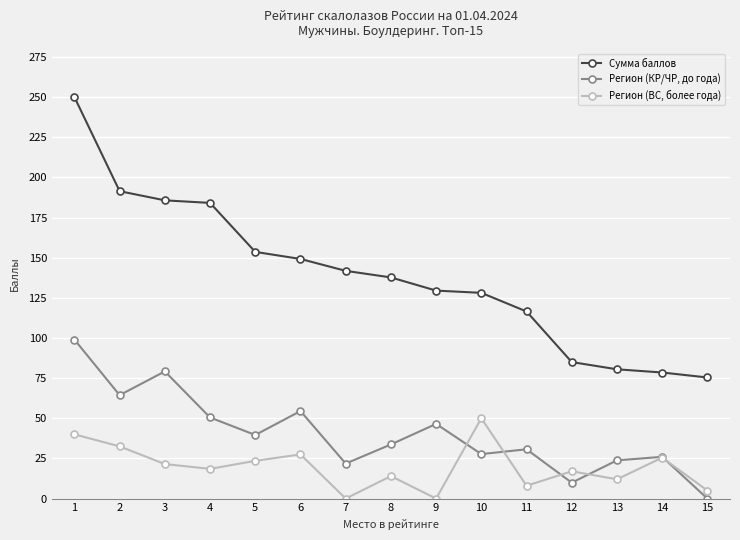

Which series has the largest total across all categories?

Сумма баллов